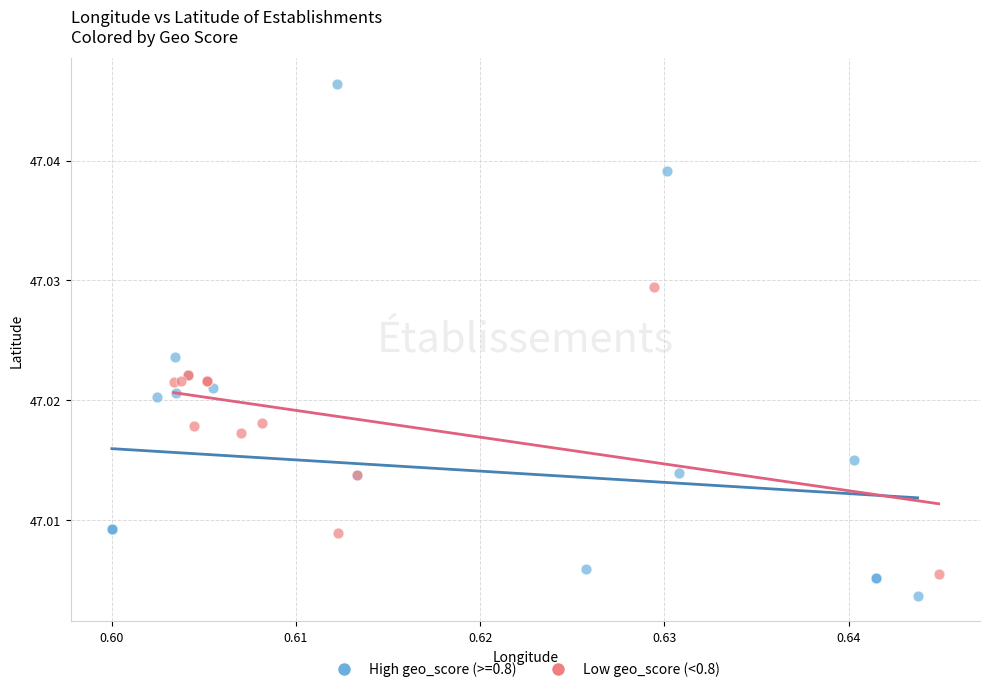

Which series has the largest Y range (max minus min)?

High geo_score (>=0.8)